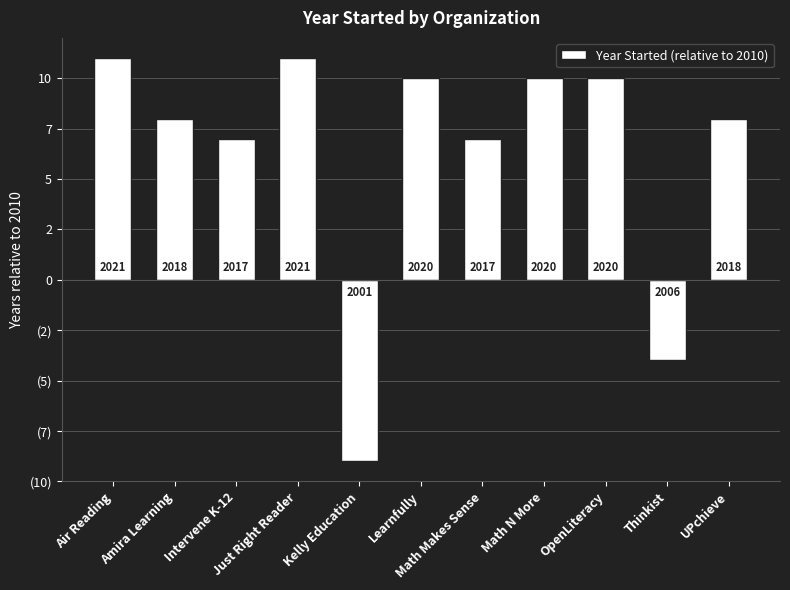

Where is the data nearest to the value 1?

Thinkist